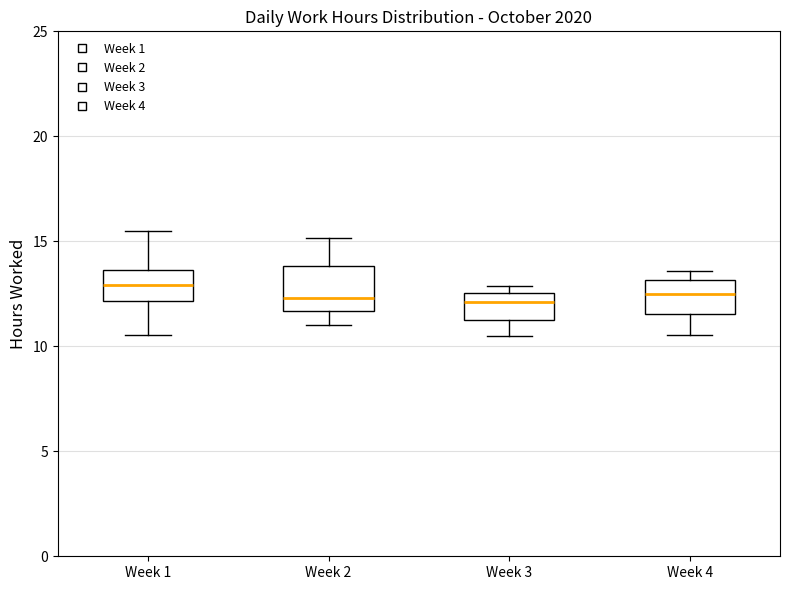

Which box is the tallest, from its lower edge to its upper edge?

Week 2